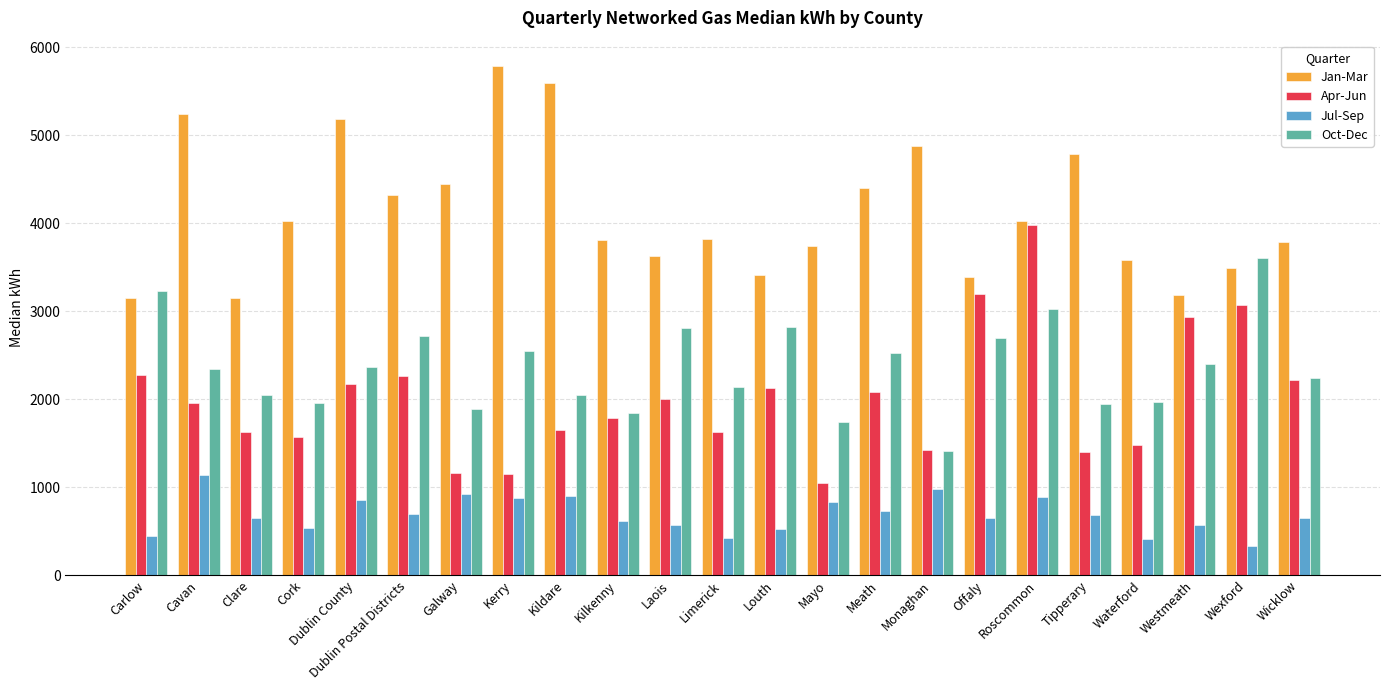

Does the chart contain stacked bars?

No